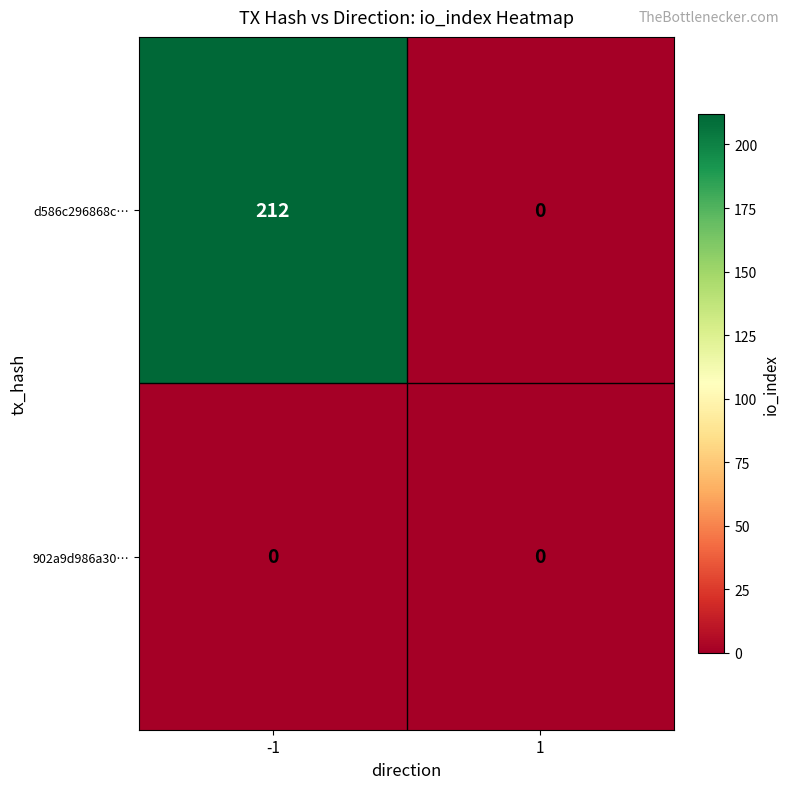

List the series in order of their overall mean, highest first.

d586c296868c…, 902a9d986a30…